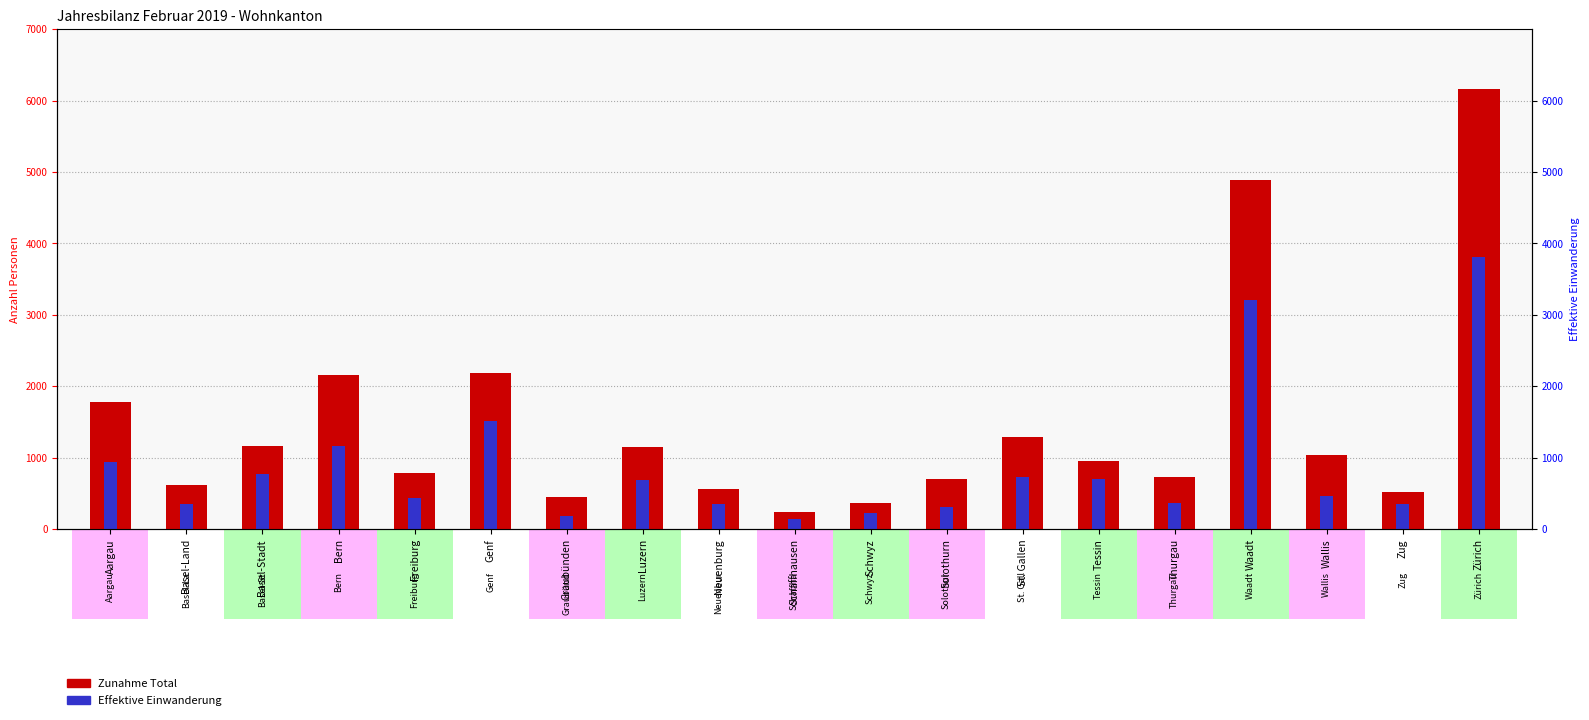

What is the label of the 12th bar from the right?

Luzern